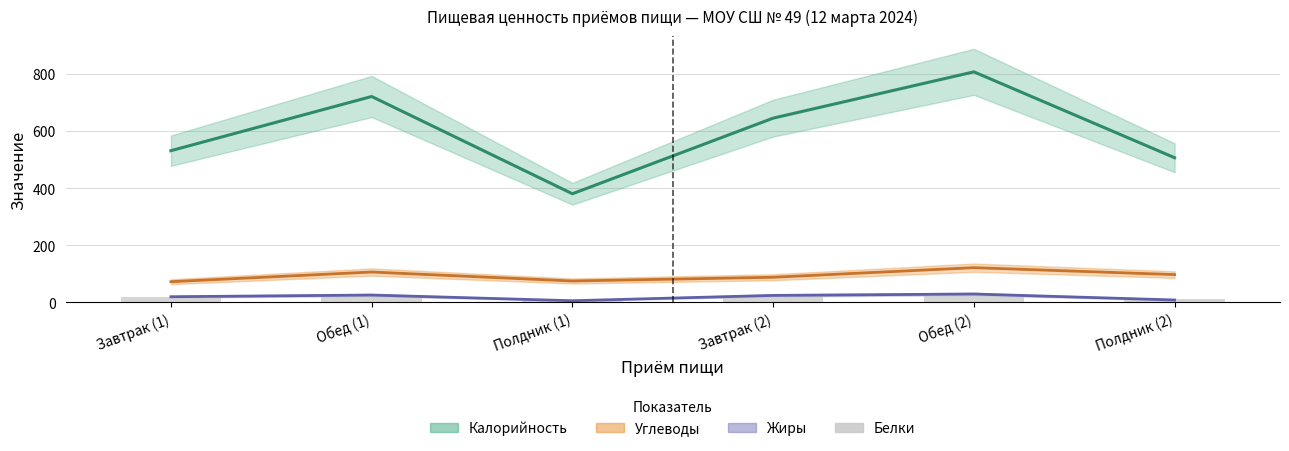

Is it true that the value at Обед (2) is 25.4?

True